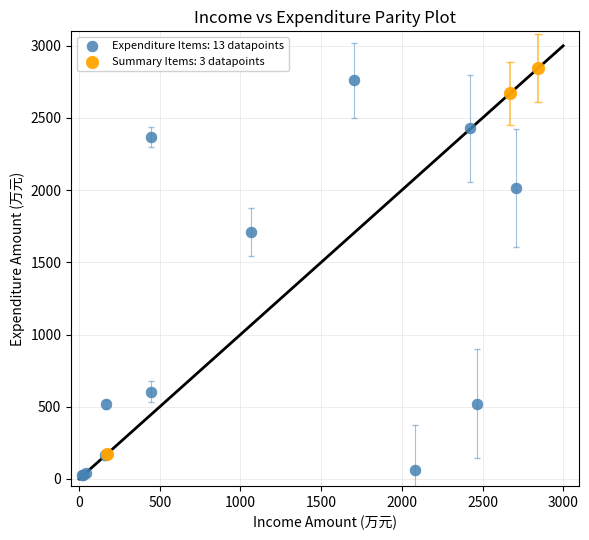

Which series reaches the minimum Y coordinate?

Expenditure Items: 13 datapoints